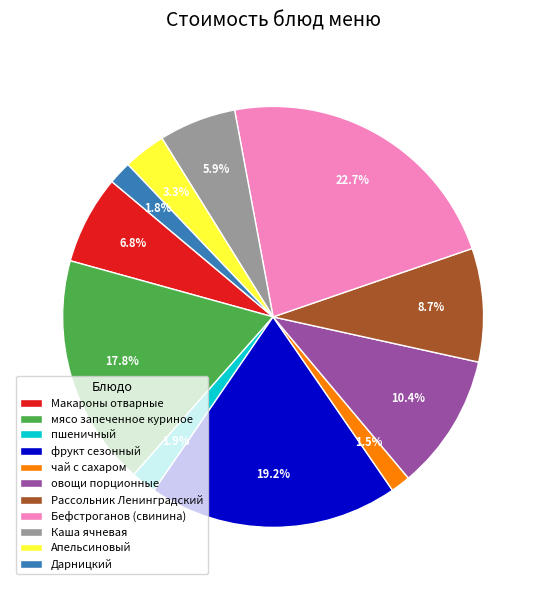

What percentage is NOT represented by чай с сахаром?

98.5%